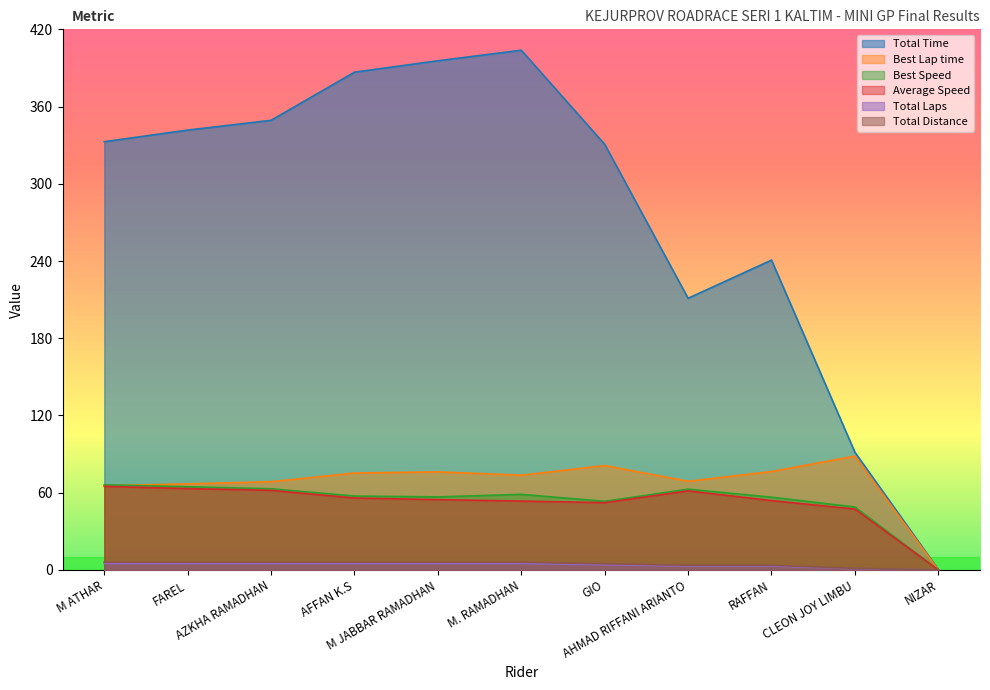

Rank the series at FAREL from highest to lowest value.

Total Time, Best Lap time, Best Speed, Average Speed, Total Laps, Total Distance